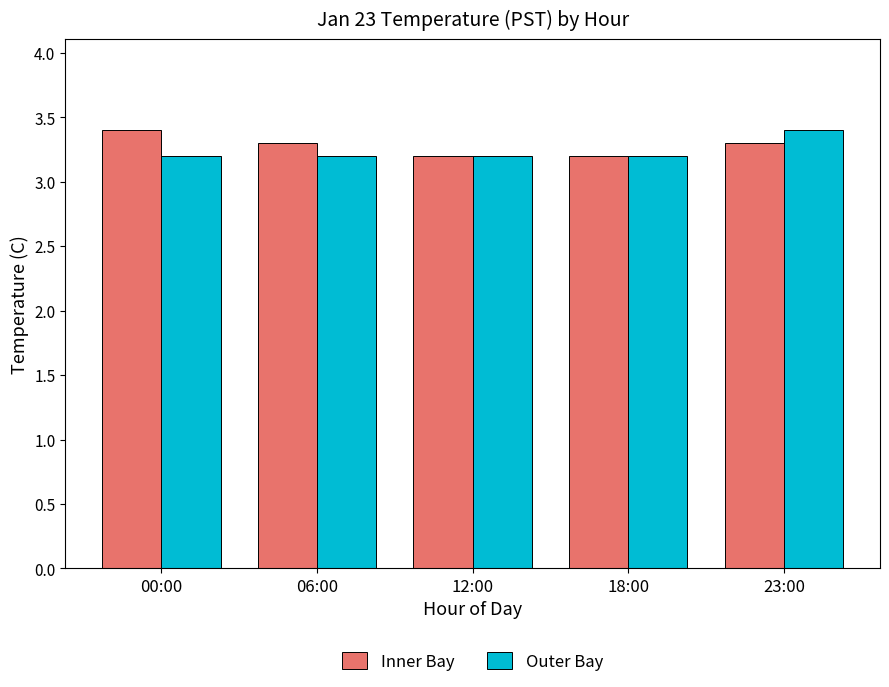

Rank the series at 00:00 from lowest to highest value.

Outer Bay, Inner Bay